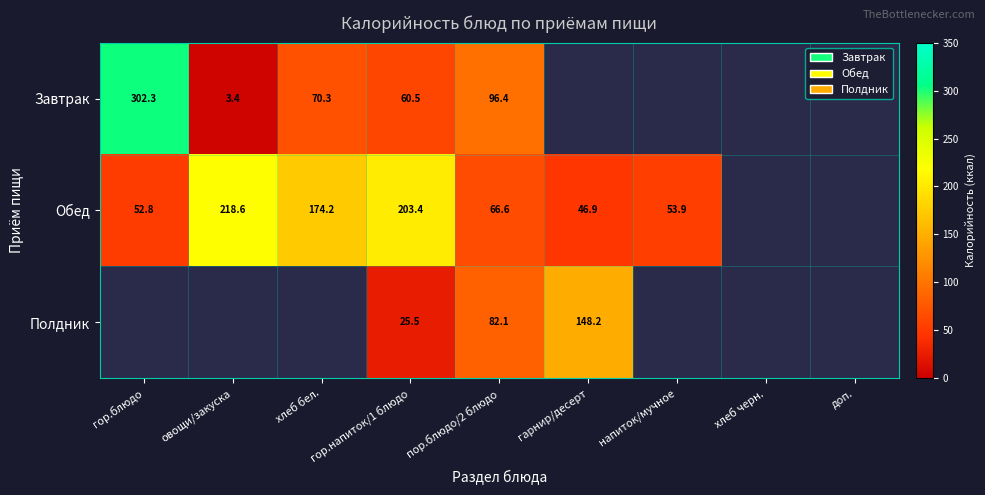

Is it true that Обед equals 218.6 at овощи/закуска?

True